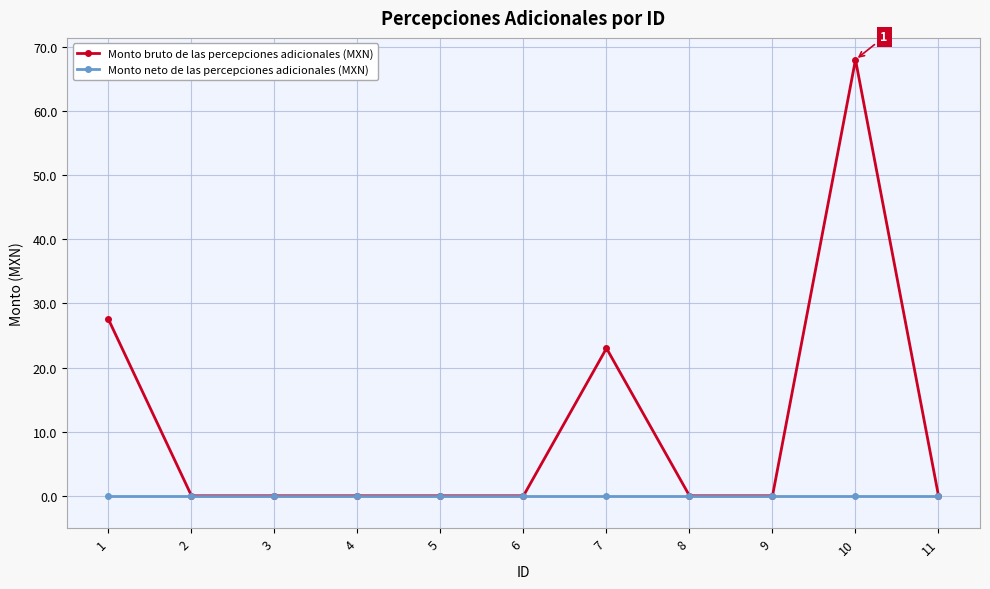

How many distinct data groups are displayed?

2